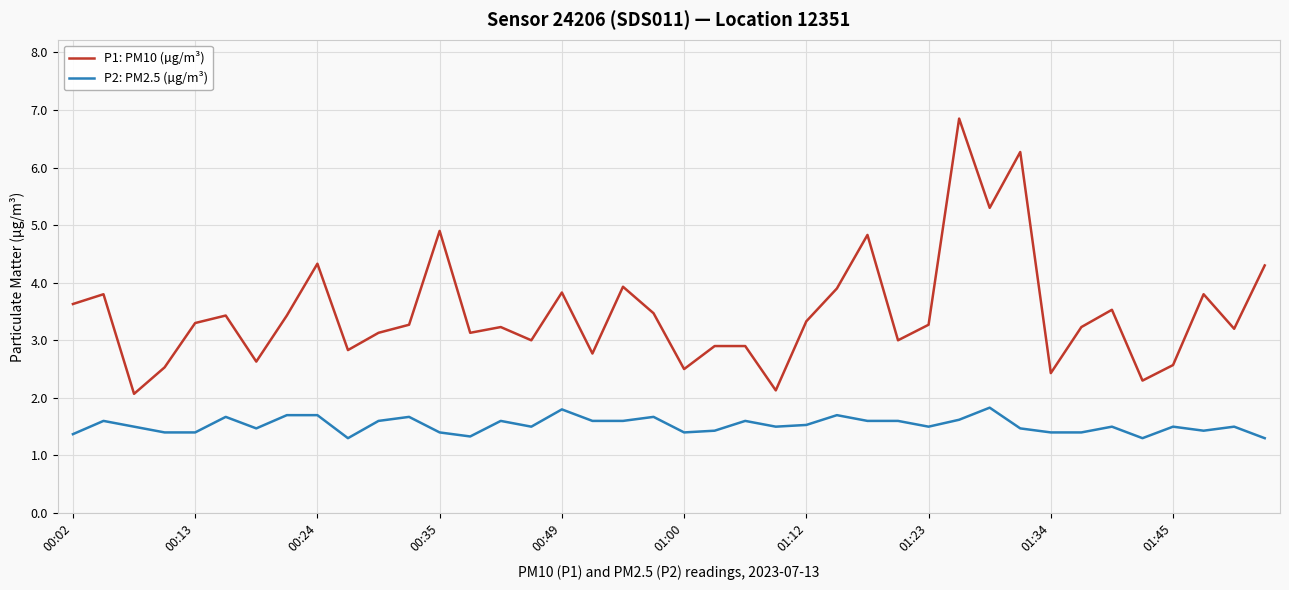

What is the minimum value for P2: PM2.5 (µg/m³)?

1.3